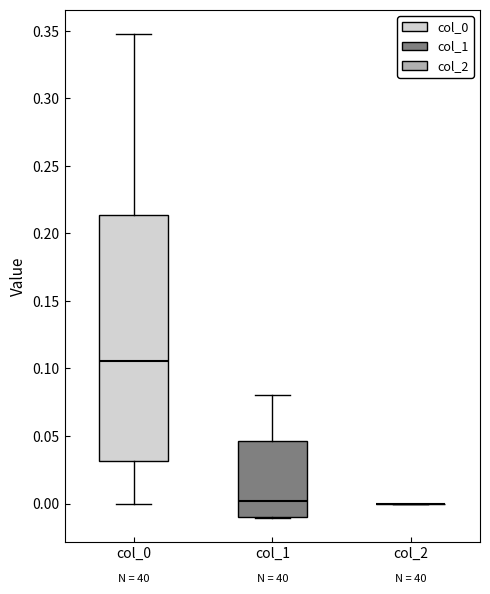

Reading left to right, read every box against the y-axis: the position of its median line, the range the box covers, and the ends of its whiskers. The values are not printed on the chart, so give them approximately, as read against the axis.

col_0: median 0.105, box 0.030 to 0.215, whiskers 0.000 to 0.350
col_1: median 0.000, box -0.010 to 0.045, whiskers -0.010 to 0.080
col_2: box collapsed to a line at 0.000, whiskers 0.000 to 0.000